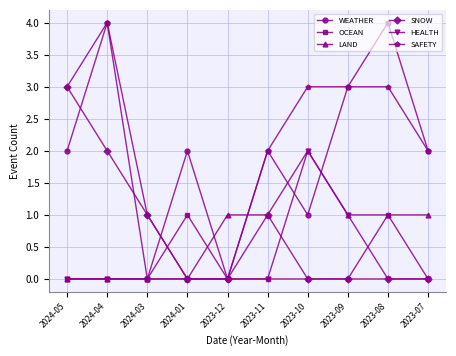

What is the label of the 6th point from the left?

2023-11